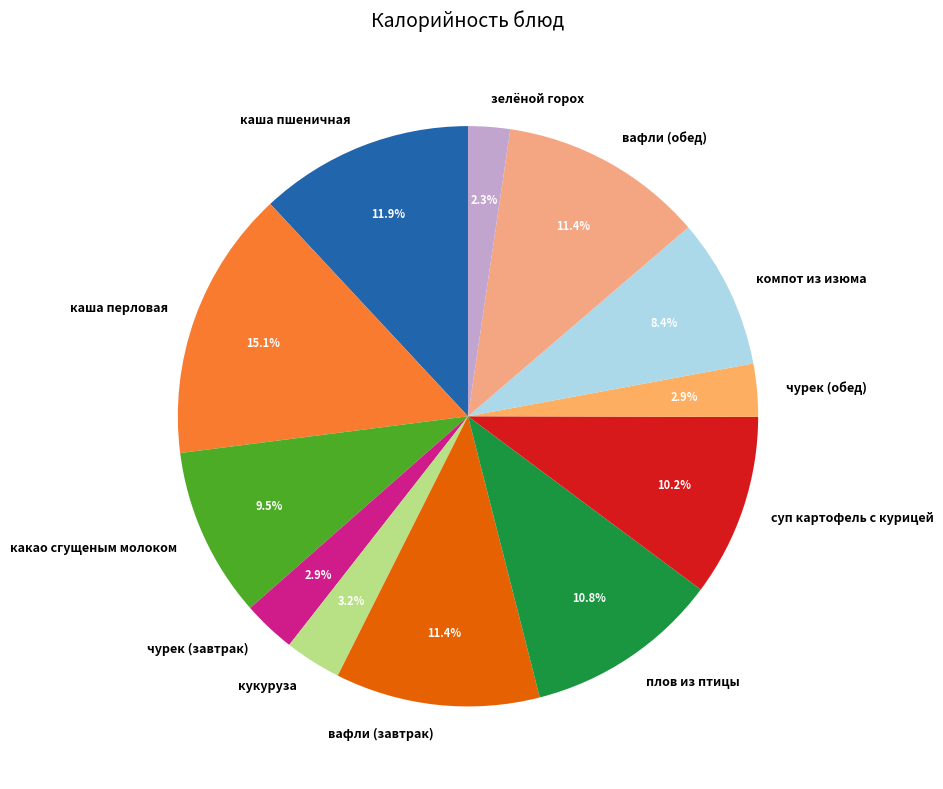

To the nearest percent, what is the average slice percentage?

8%